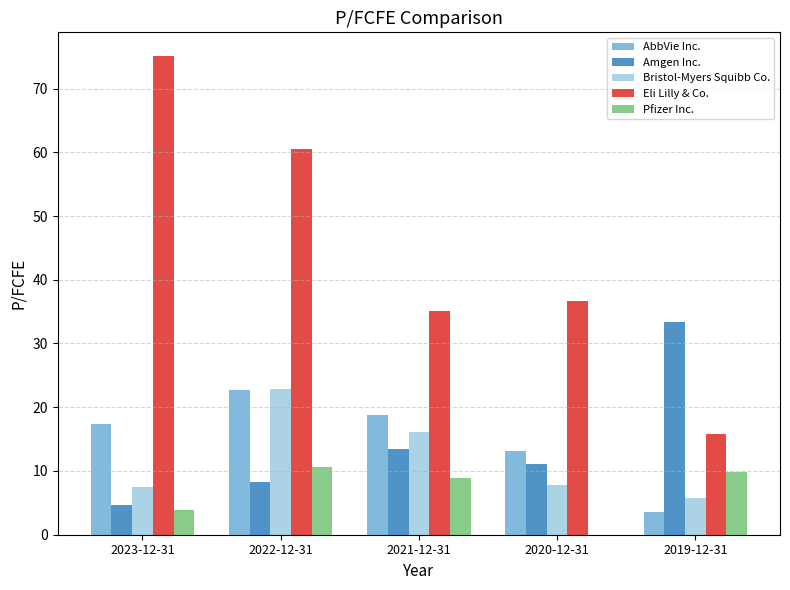

What value does the Eli Lilly & Co. series have at 2021-12-31?

35.2